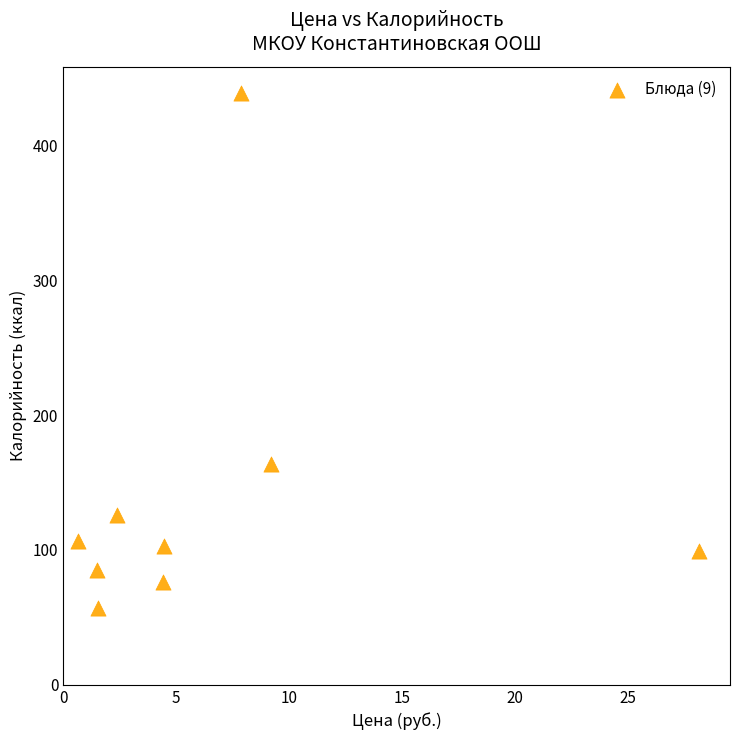

What Y value in the scatter plot is closest to 248?

164